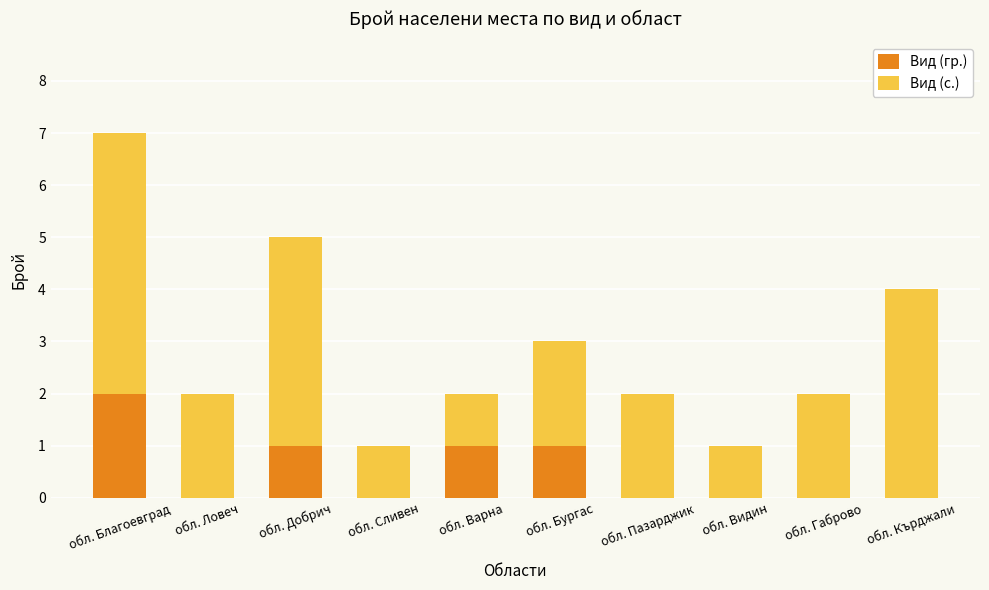

What is the sum of all Вид (гр.) values?

5